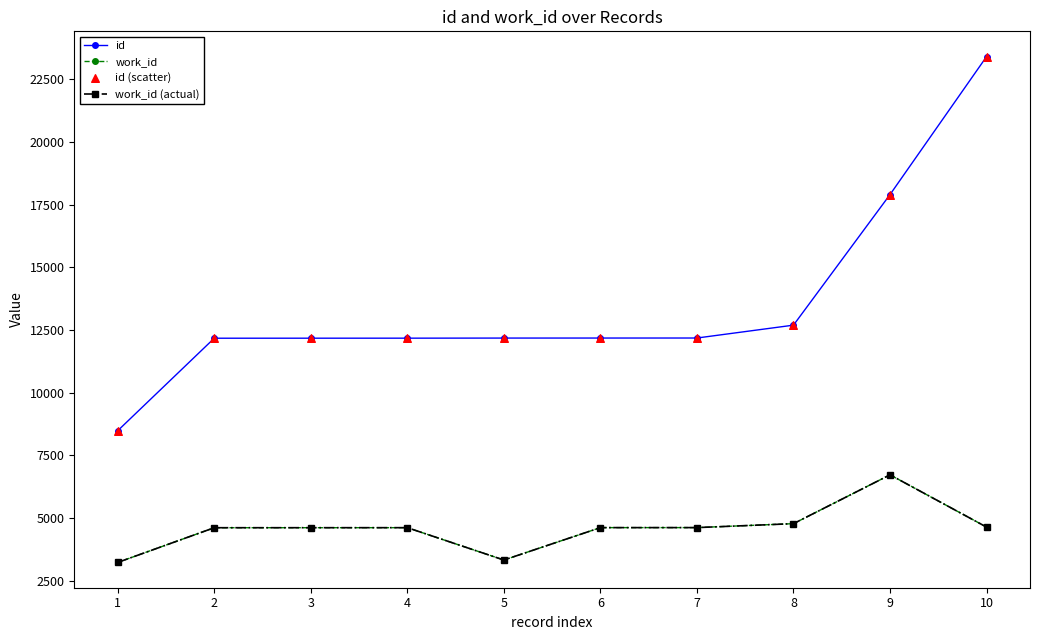

Is this an area chart (filled region under the line)?

No